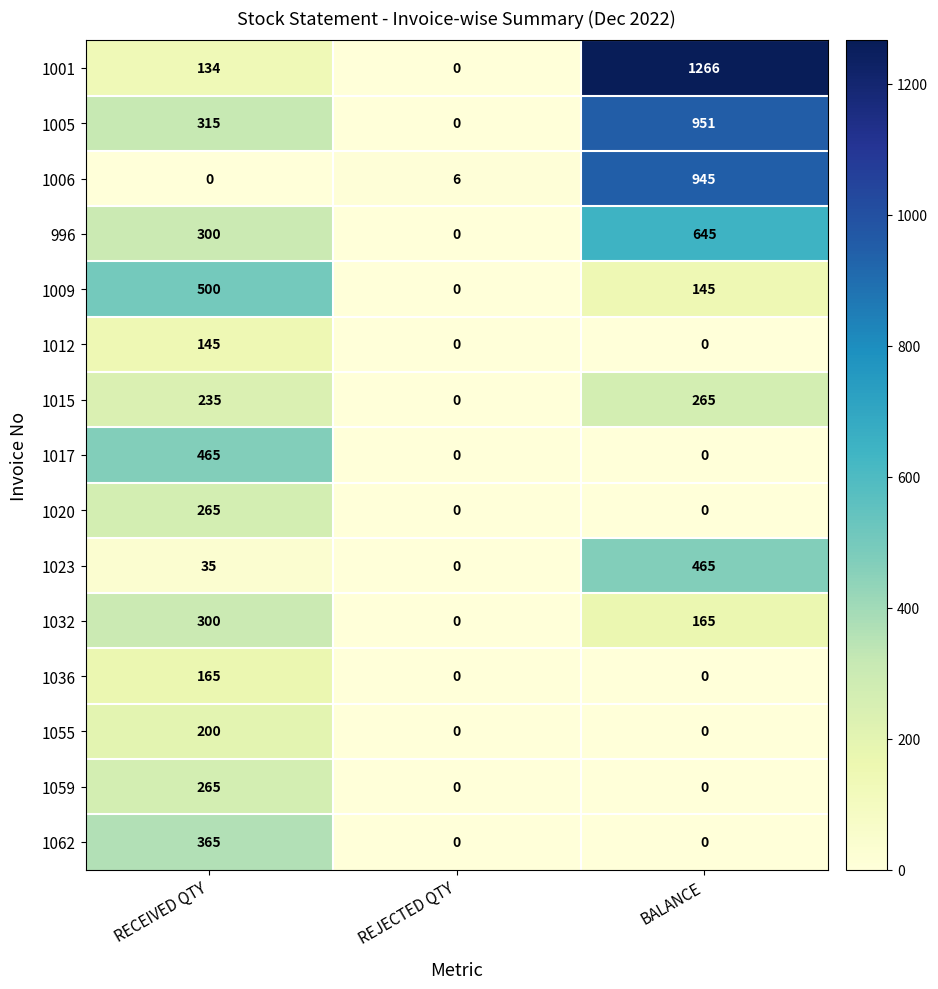

What is the total value across all series at BALANCE?

4847